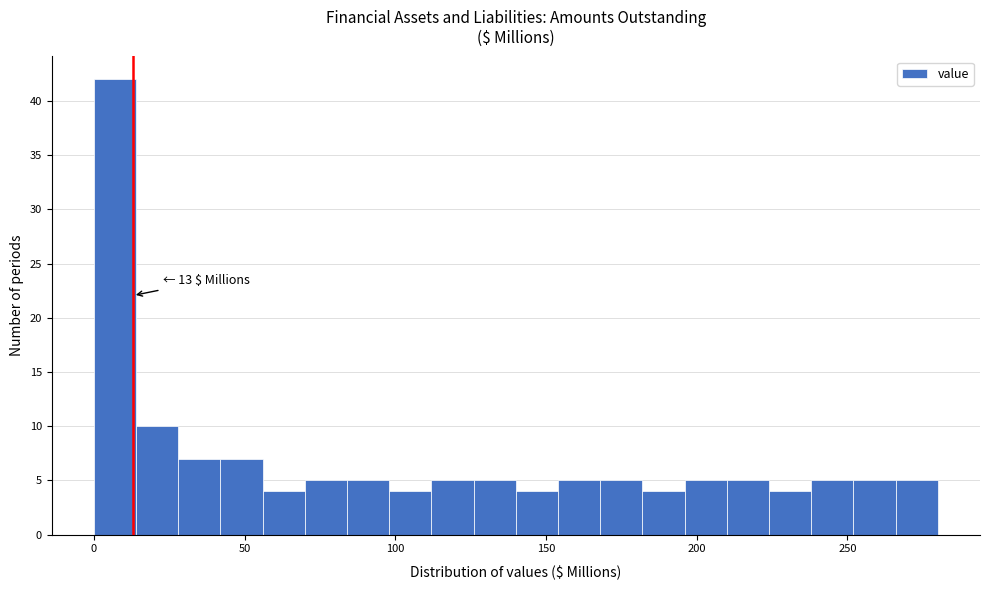

Read against the x-axis, roughly where is the centre of the tallest bar?

5